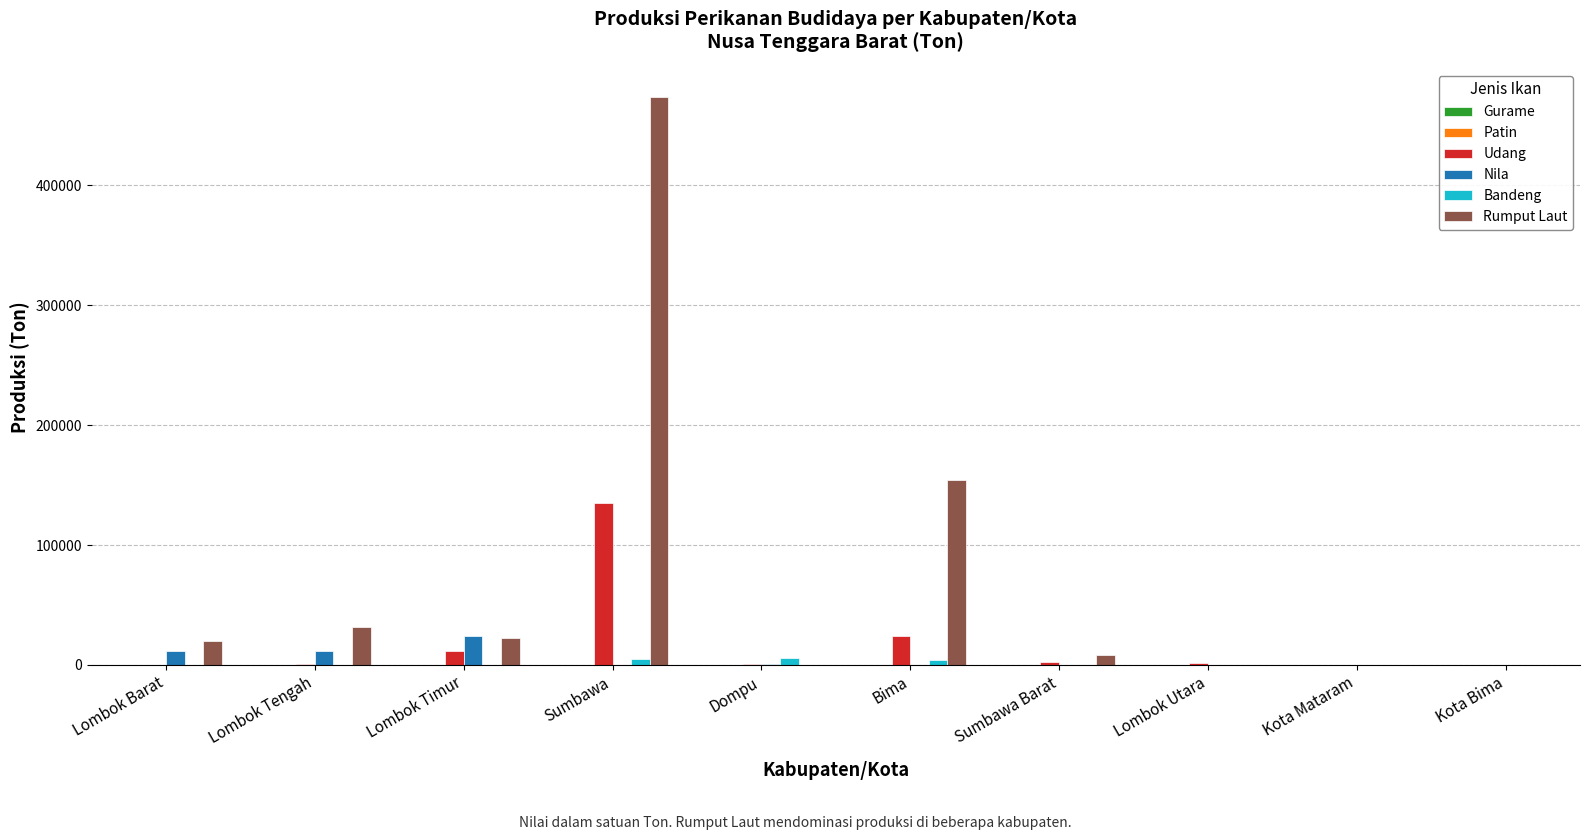

At which label does Rumput Laut reach its peak?

Sumbawa